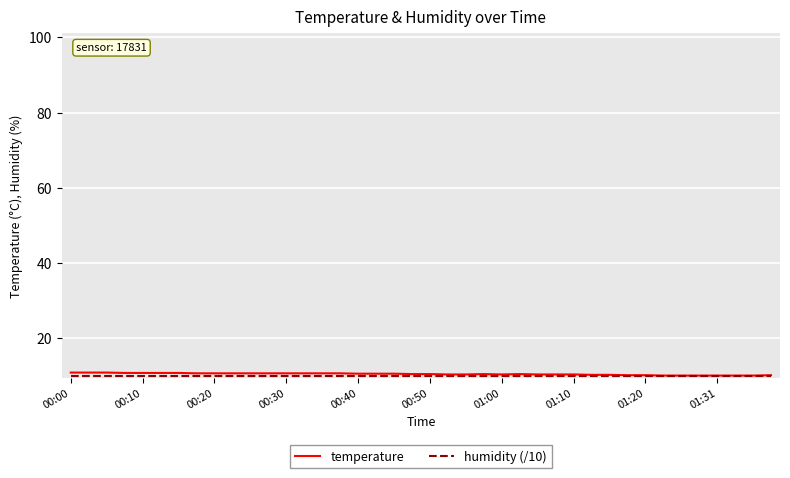

What is the minimum value for temperature?

10.1